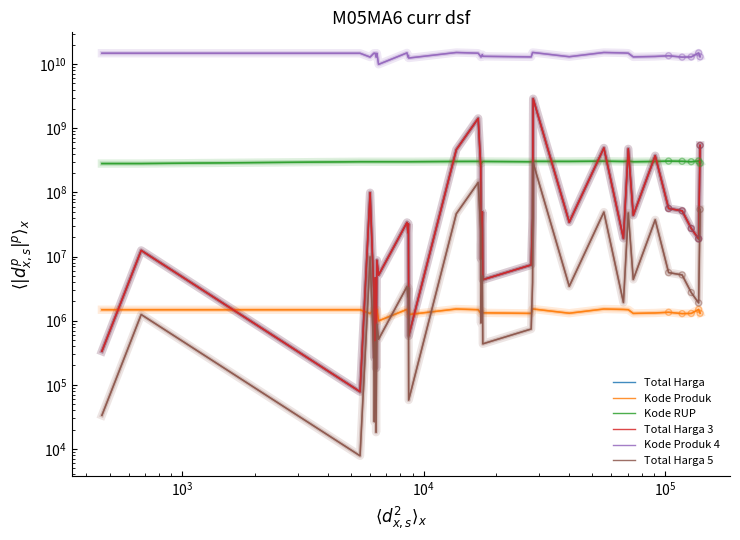

Which series has the widest spread of Y values?

Kode Produk 4